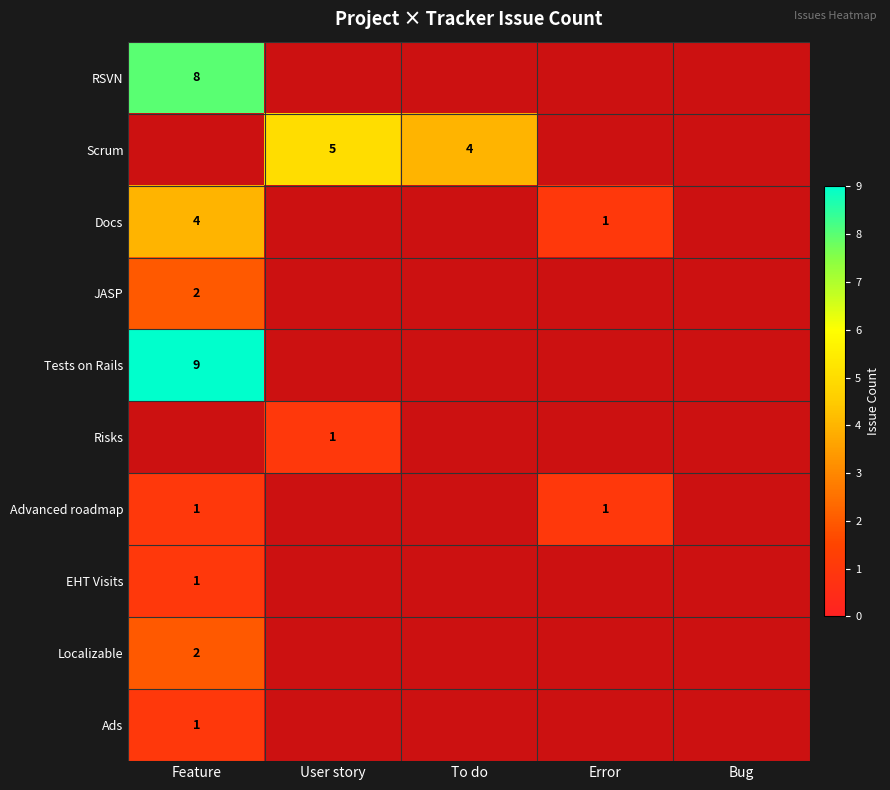

Is it true that Scrum equals 6 at To do?

False